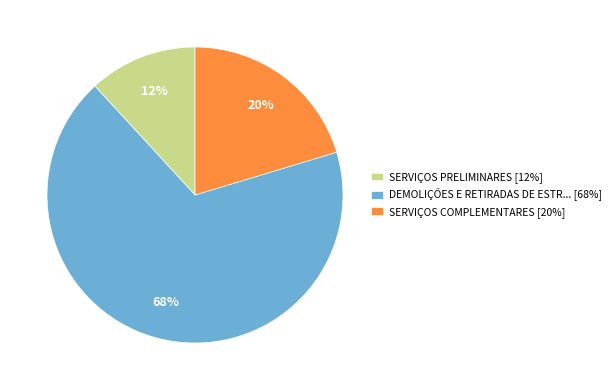

True or false: DEMOLIÇÕES E RETIRADAS DE ESTR... [68%] accounts for 74% of the total.

False